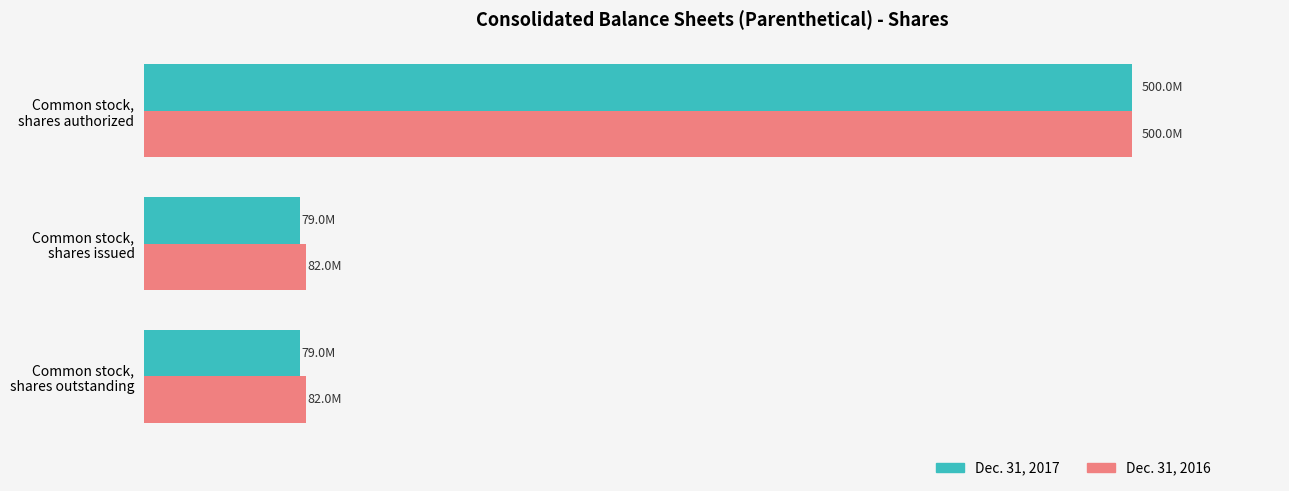

Which series has the largest range (max minus min)?

Dec. 31, 2017